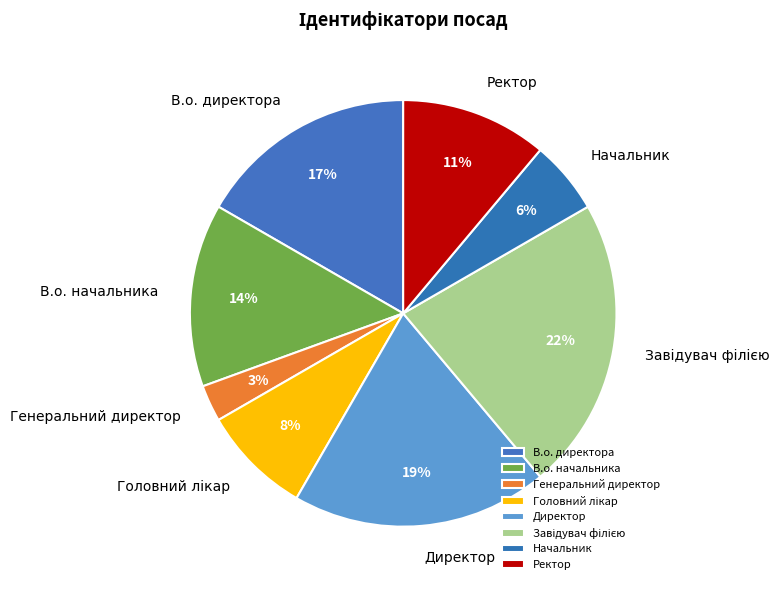

To the nearest percent, what portion does В.о. начальника represent?

14%